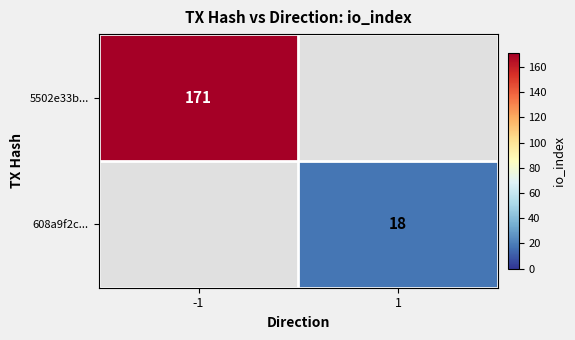

Is it true that 608a9f2c... equals 7 at 1?

False